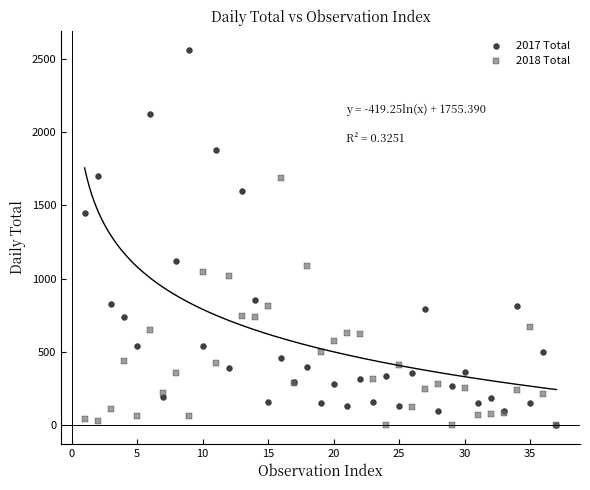

What are all the series names shown in the legend?

2017 Total, 2018 Total